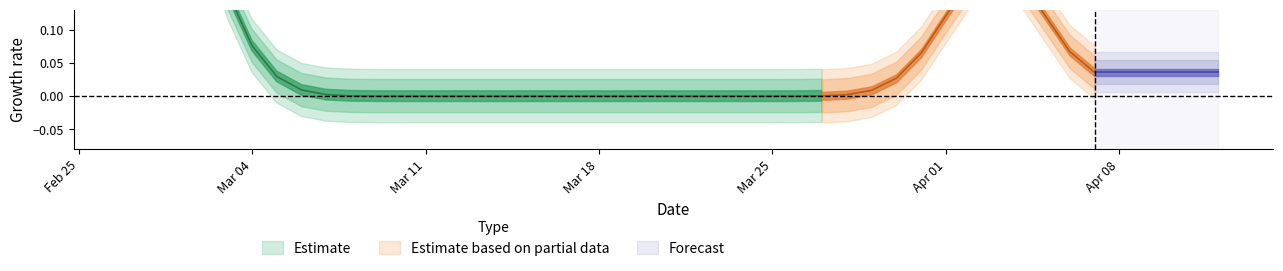

How many points are lower than both their immediate neighbors (excluding endpoints)?

1